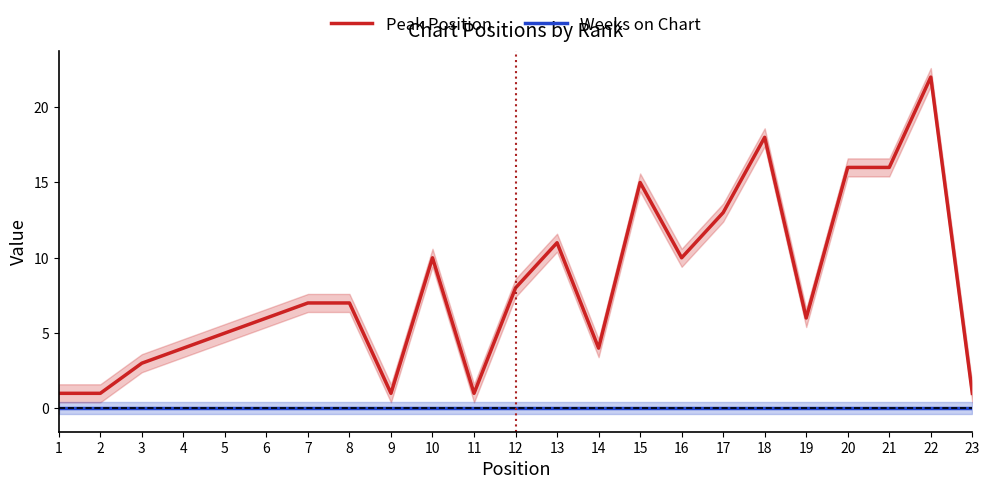

Which series has the largest total across all categories?

Peak Position